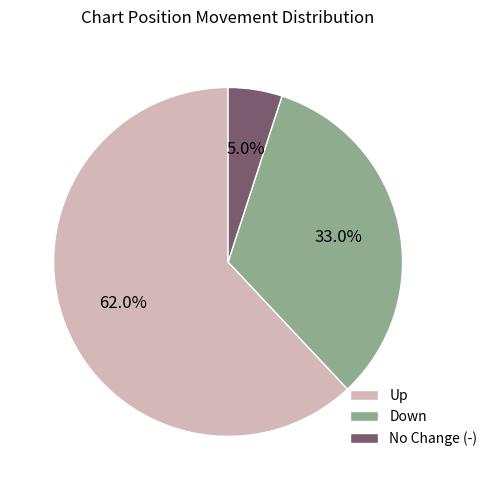

Rank the categories by value from lowest to highest.

No Change (-), Down, Up